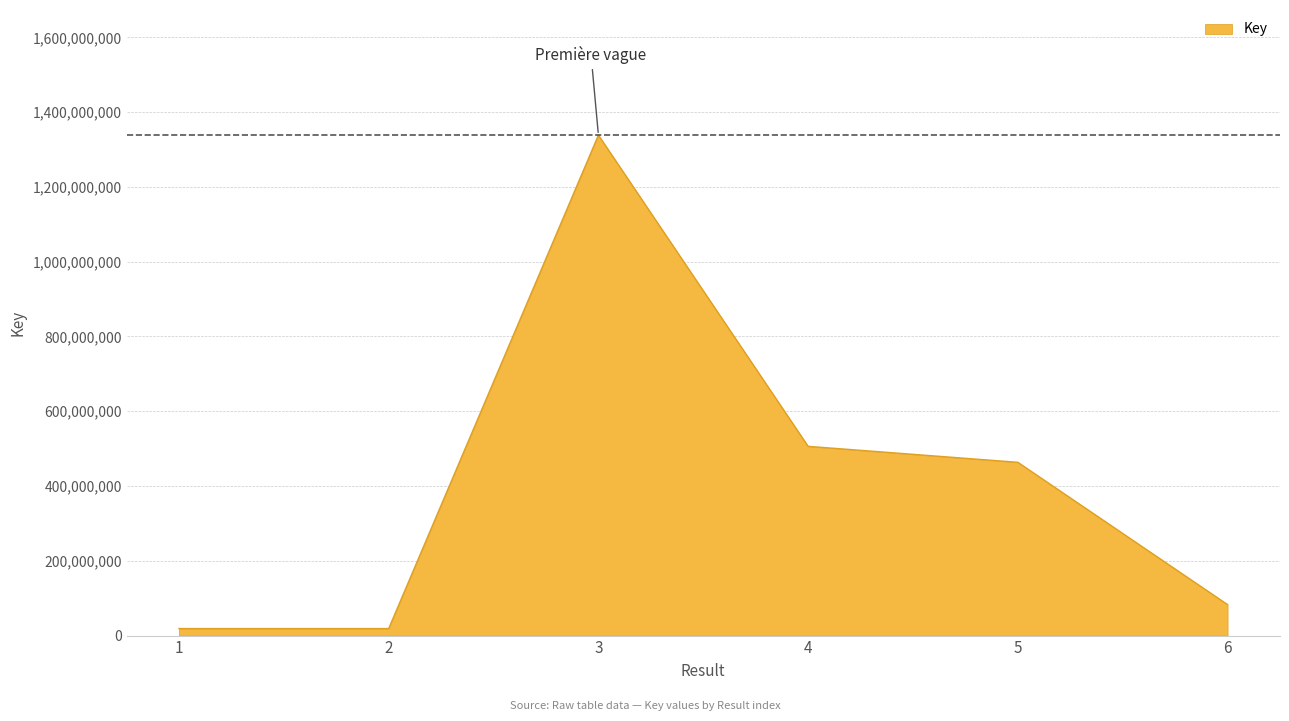

What is the greatest value displayed?

1338594079